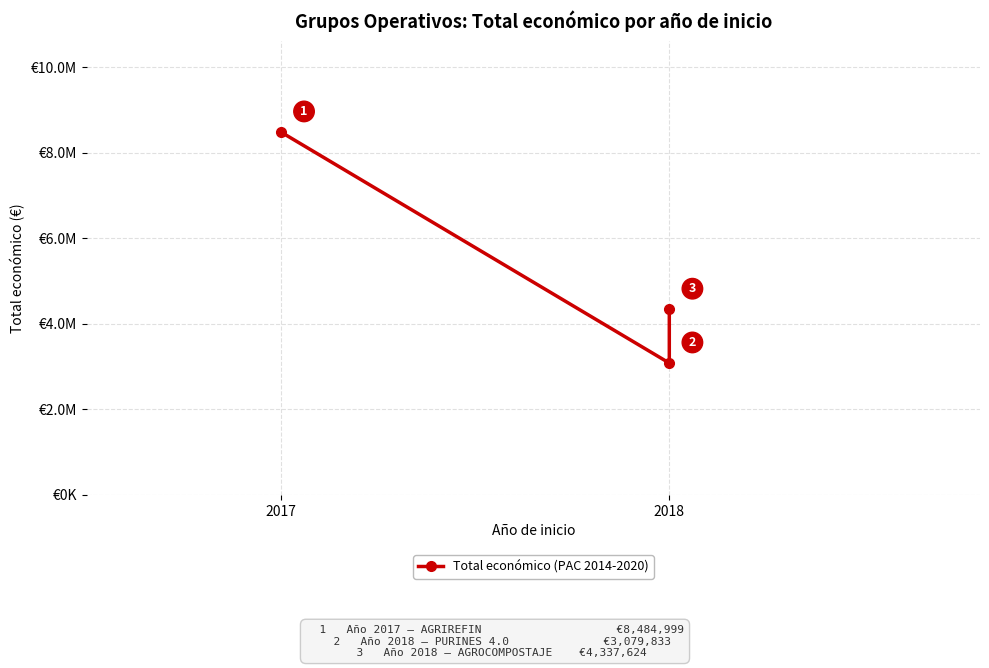

The chart shows a value of 13552374 at 2017. True or false?

False